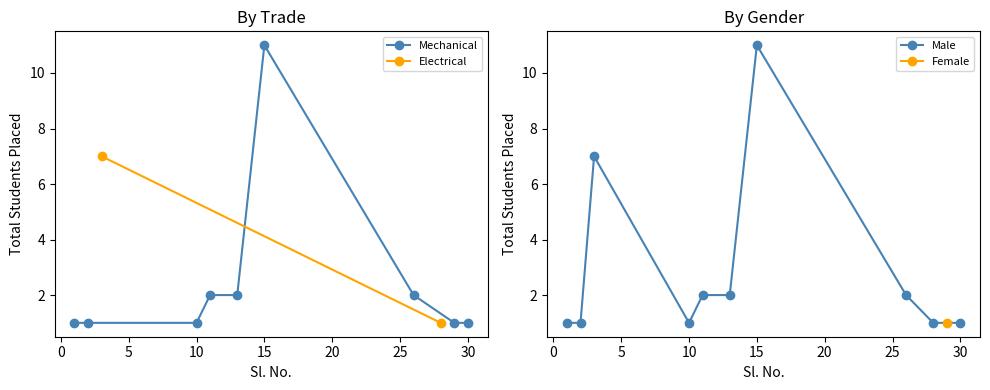

True or false: Mechanical has a value of 0 at 30.

False